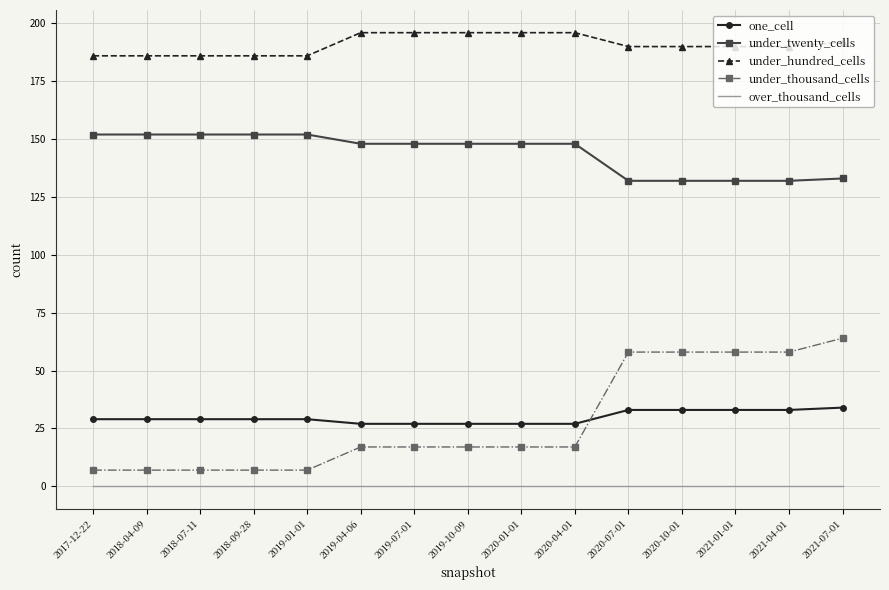

Which series has the largest range (max minus min)?

under_thousand_cells